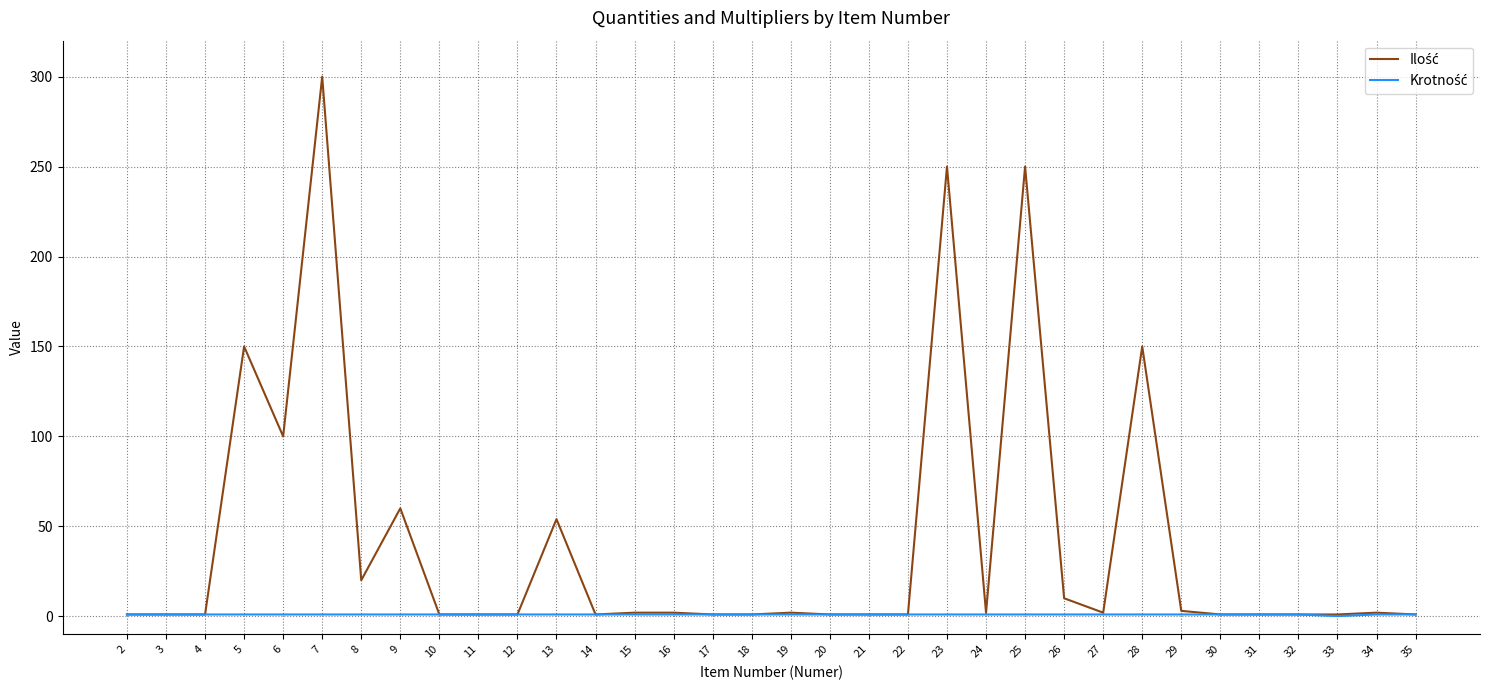

At which category is the sum across all series the highest?

7